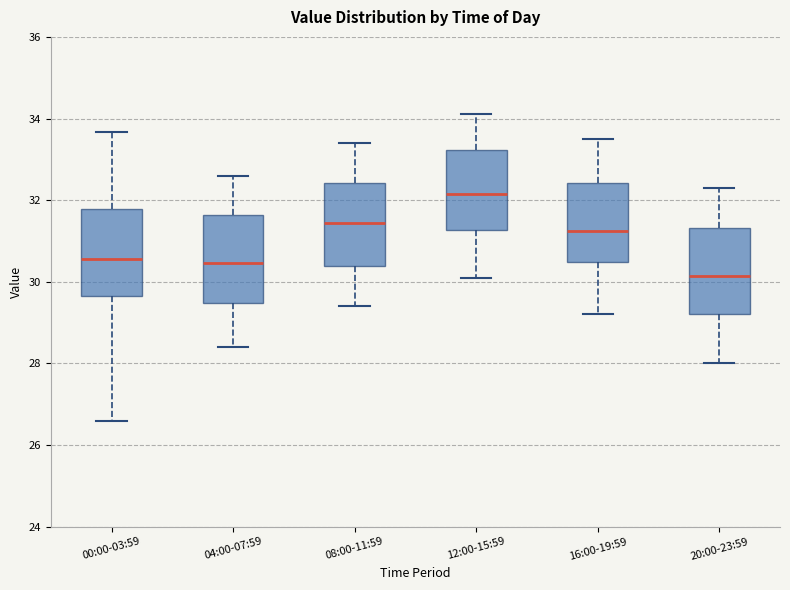

Where does the upper whisker of the box for 16:00-19:59 end on the y-axis? The values are not printed on the chart, so give them approximately, as read against the axis.

33.6